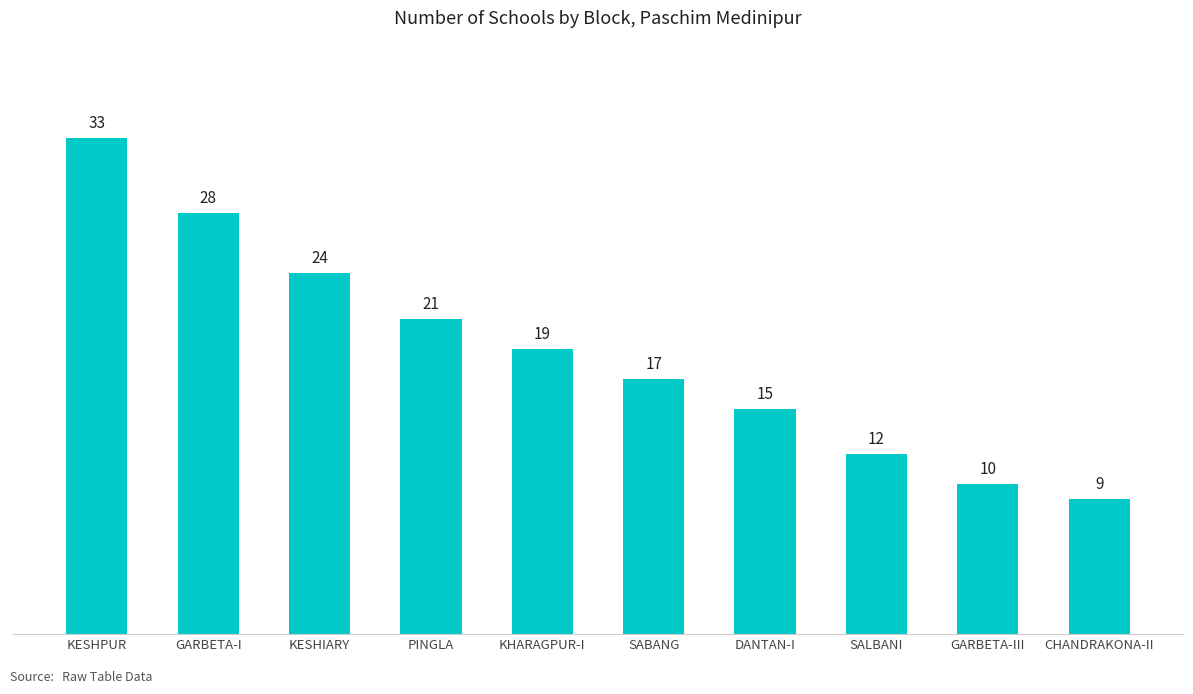

Read the value at KESHIARY, to the nearest 10.

20